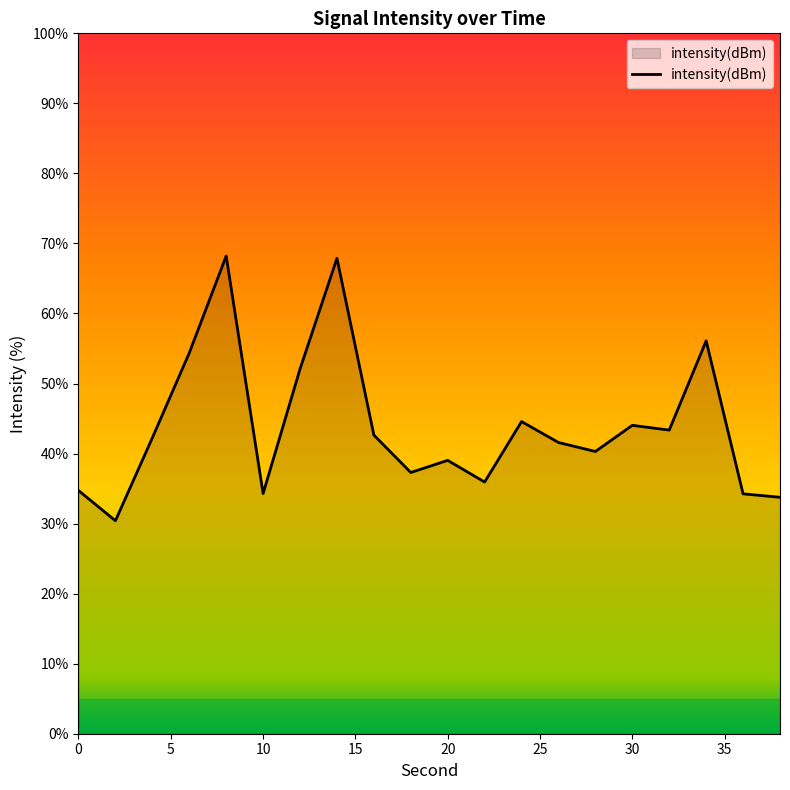

What is the minimum value shown in the chart?

30.4